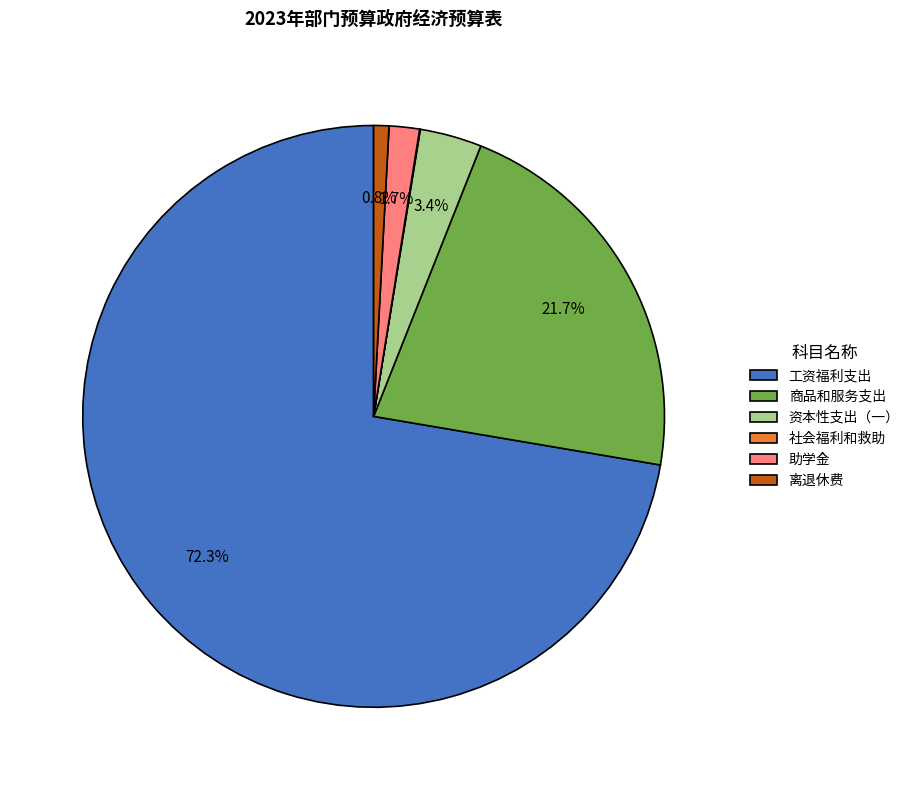

Is 工资福利支出 the majority of the pie?

Yes